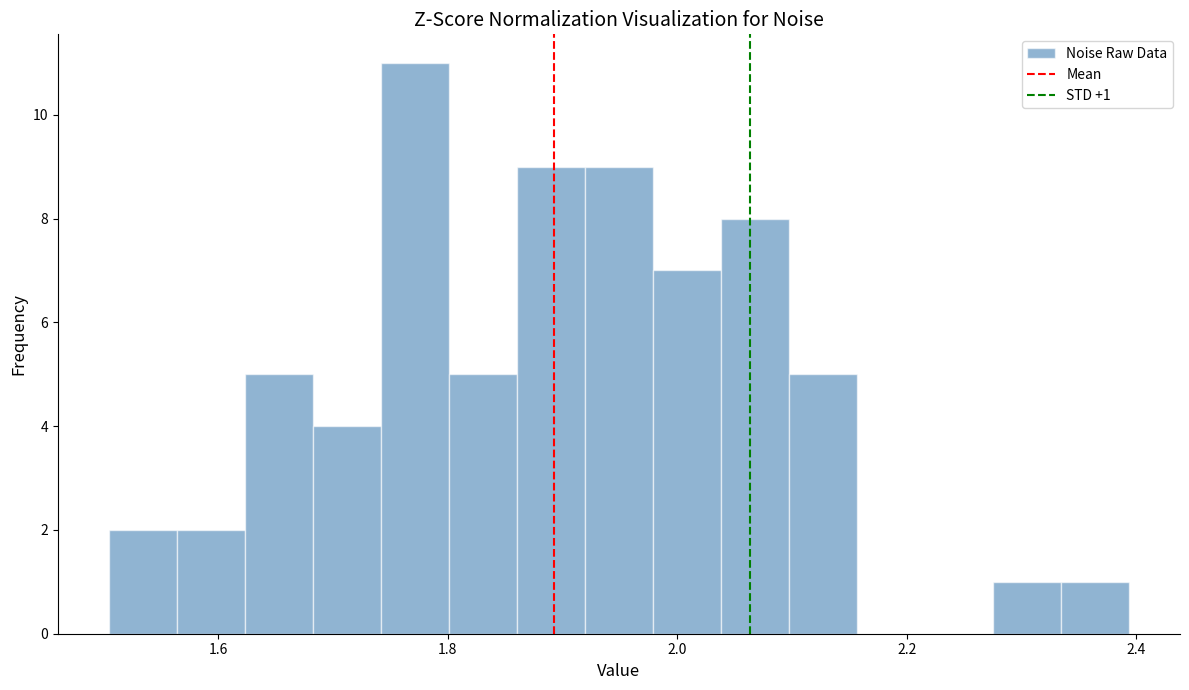

Around what value on the x-axis is the tallest bar? Give the approximate position of its centre, as read against the axis.

1.78